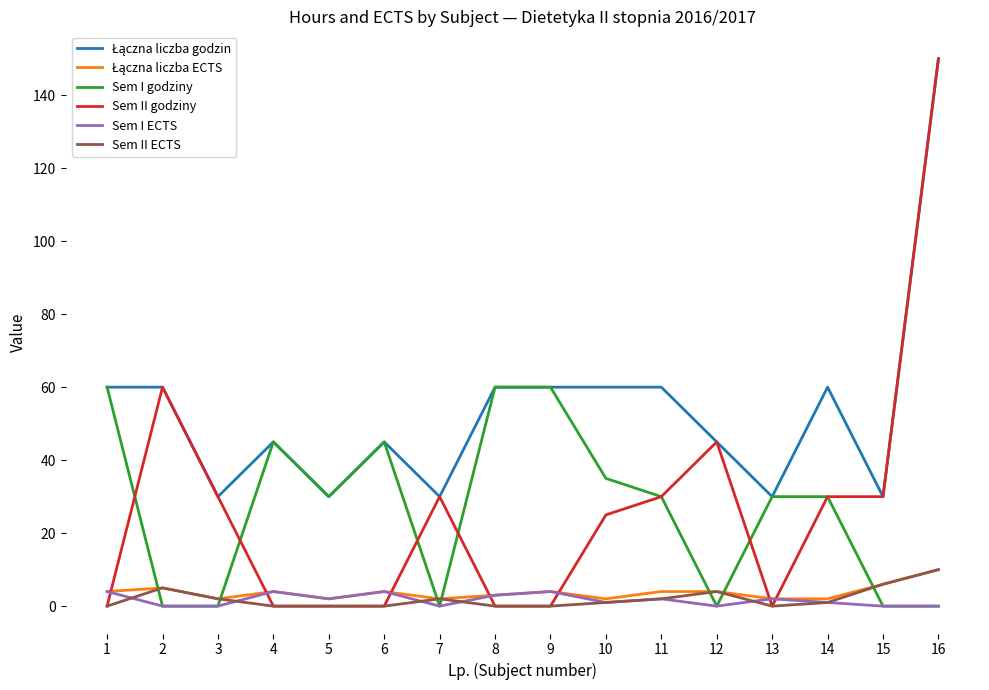

Which category has the highest value across all series?

16